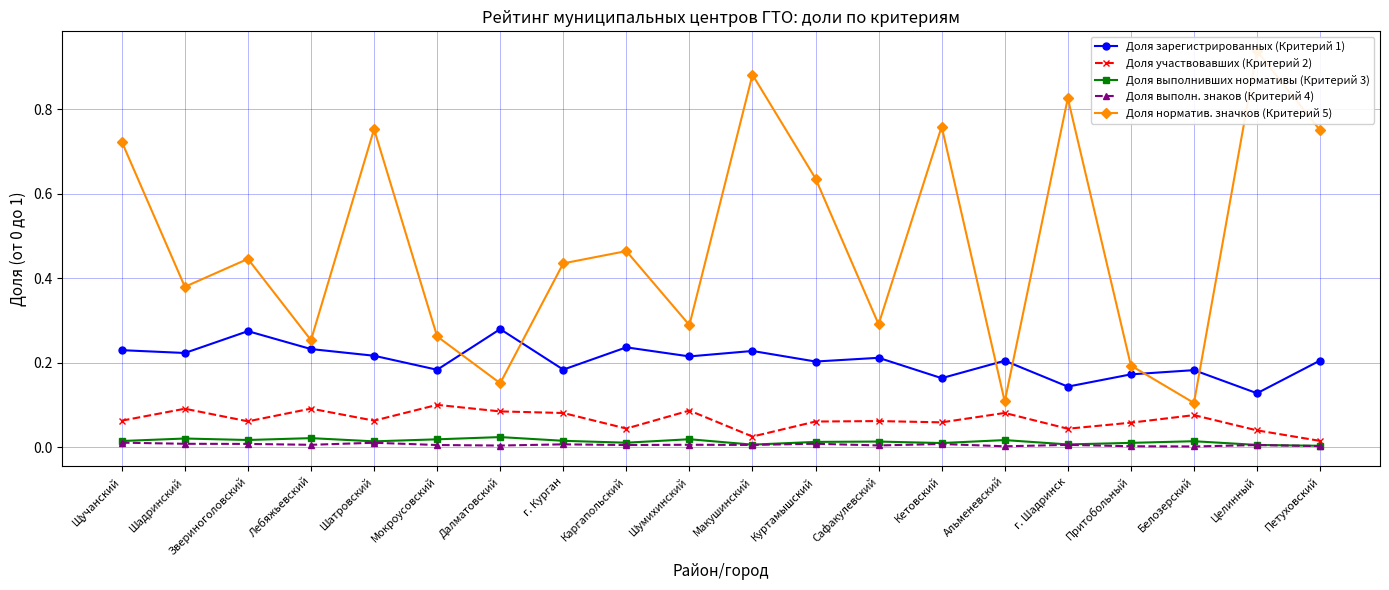

Between Звериноголовский and Шумихинский, which series saw the biggest shift?

Доля норматив. значков (Критерий 5)